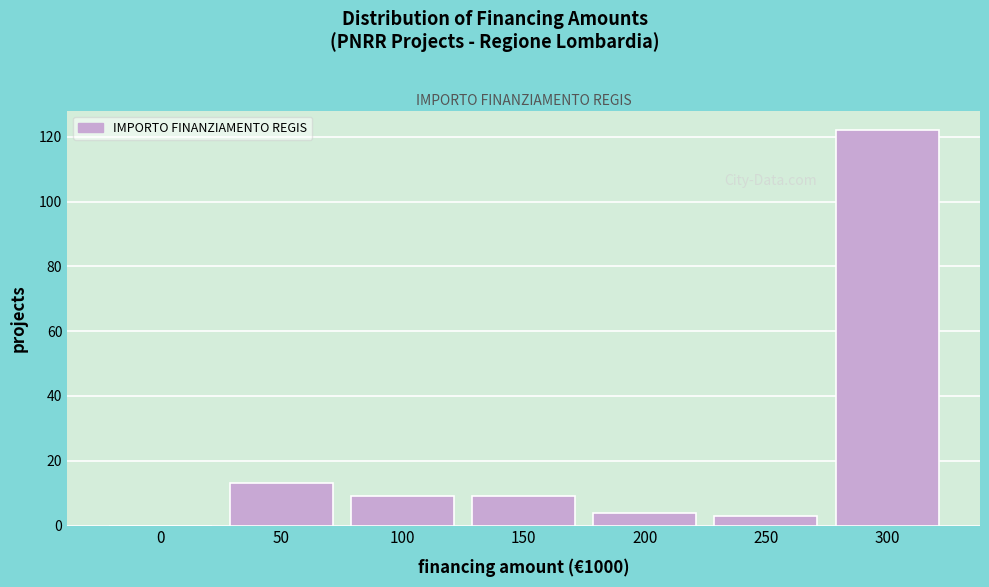

Reading left to right, list all the values displayed in this chart.

0=0	50=13	100=9	150=9	200=4	250=3	300=122